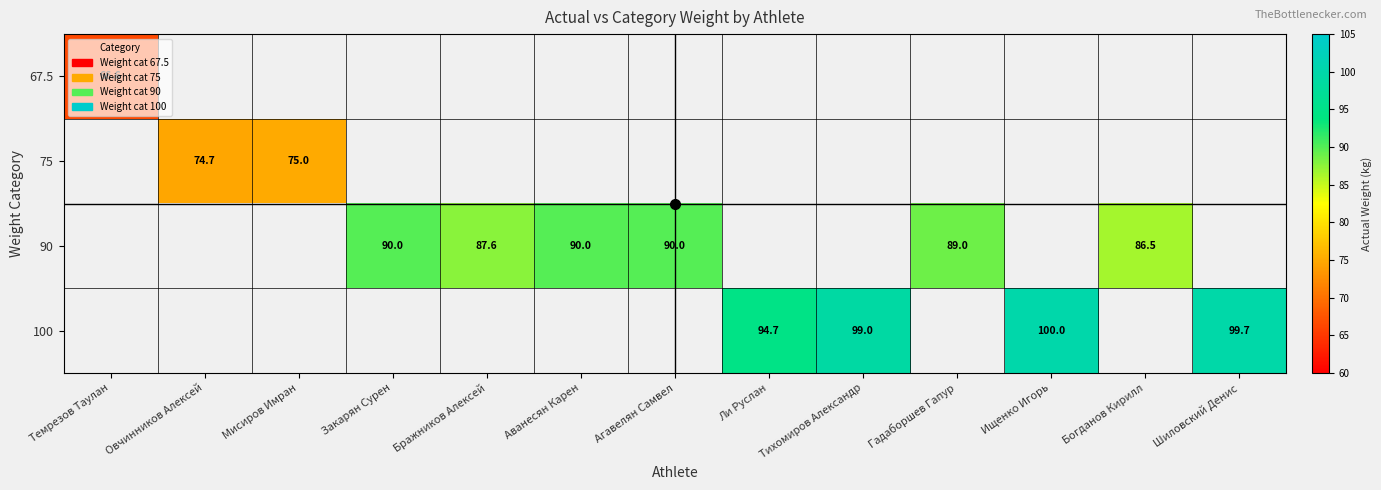

The 90 series shows 90.0 at Агавелян Самвел. True or false?

True